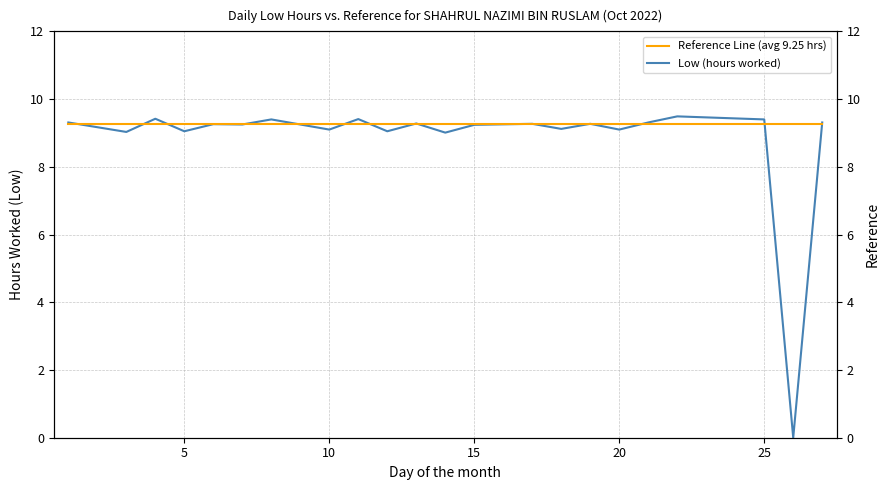

What is the highest value of the Low (hours worked) series?

9.5